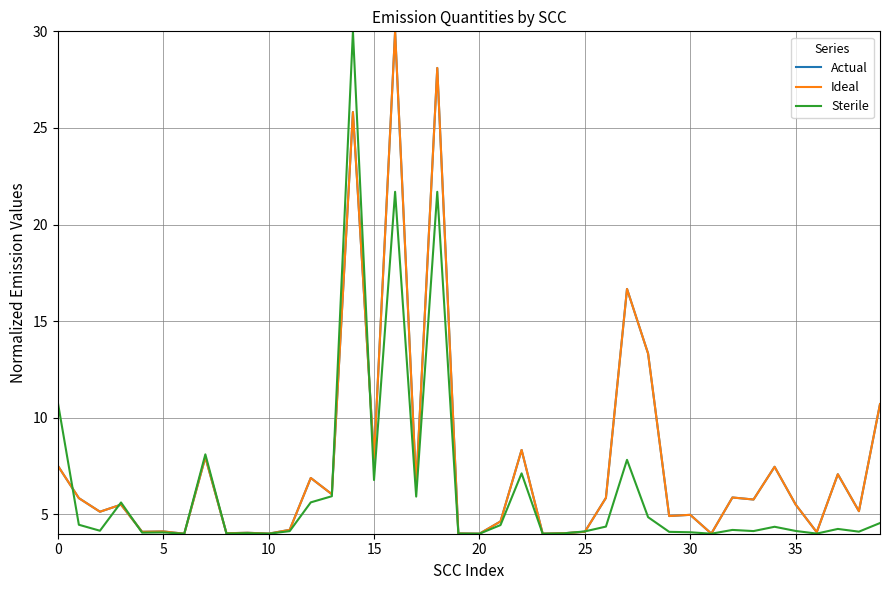

Where do Sterile and Actual first cross each other?

0 and 5